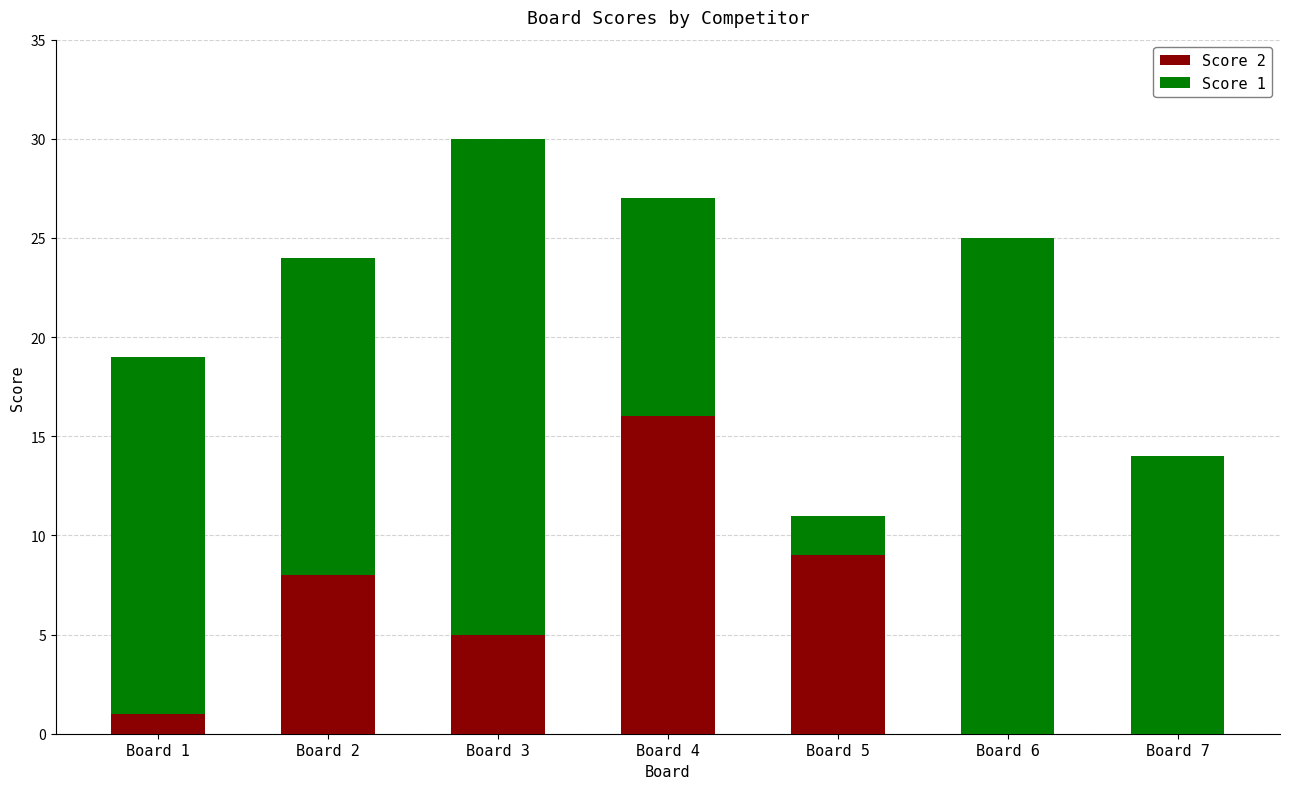

At which category is the sum across all series the highest?

Board 3